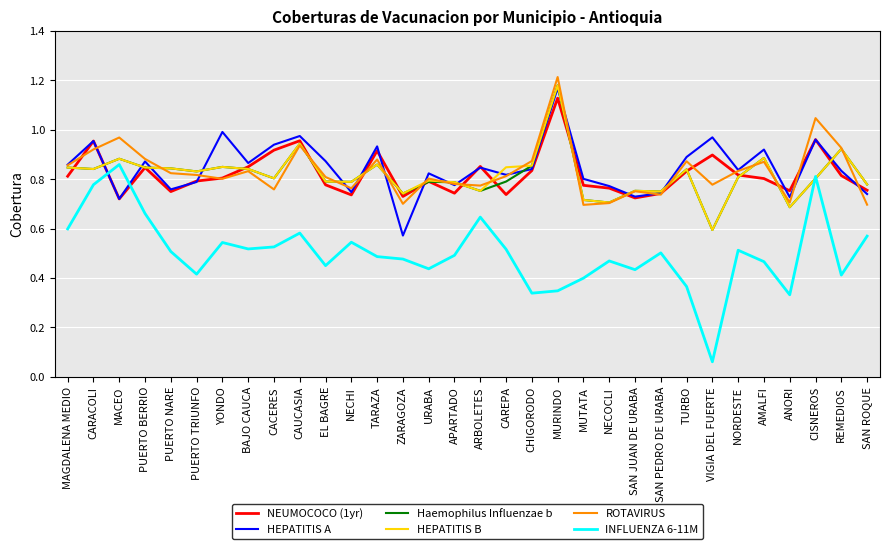

At which category is the sum across all series the highest?

MURINDO